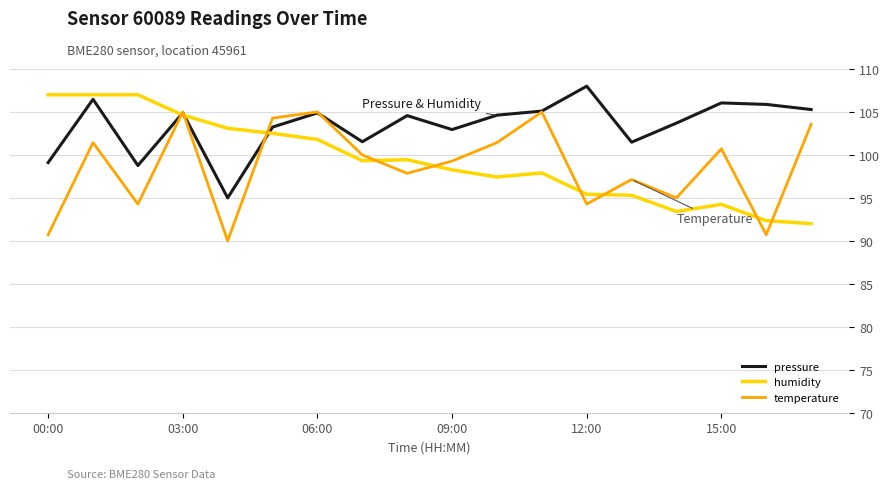

True or false: pressure has more than 2 interior local peaks.

True